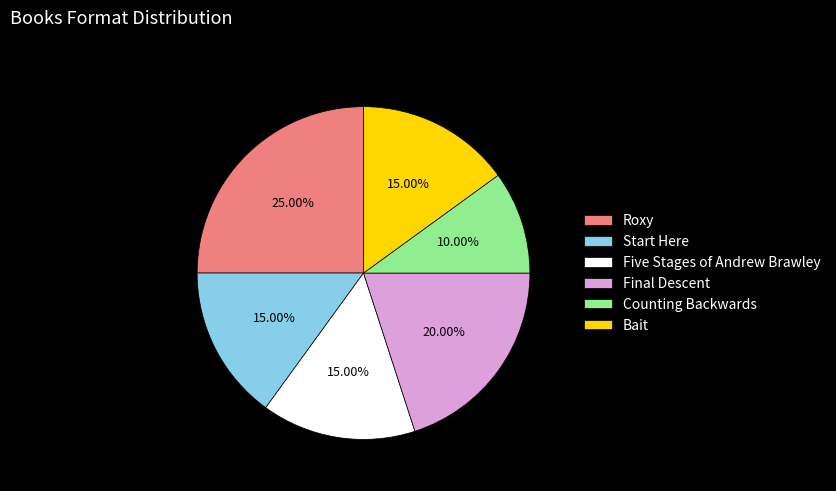

Do Start Here and Five Stages of Andrew Brawley together represent more than half of the pie?

No